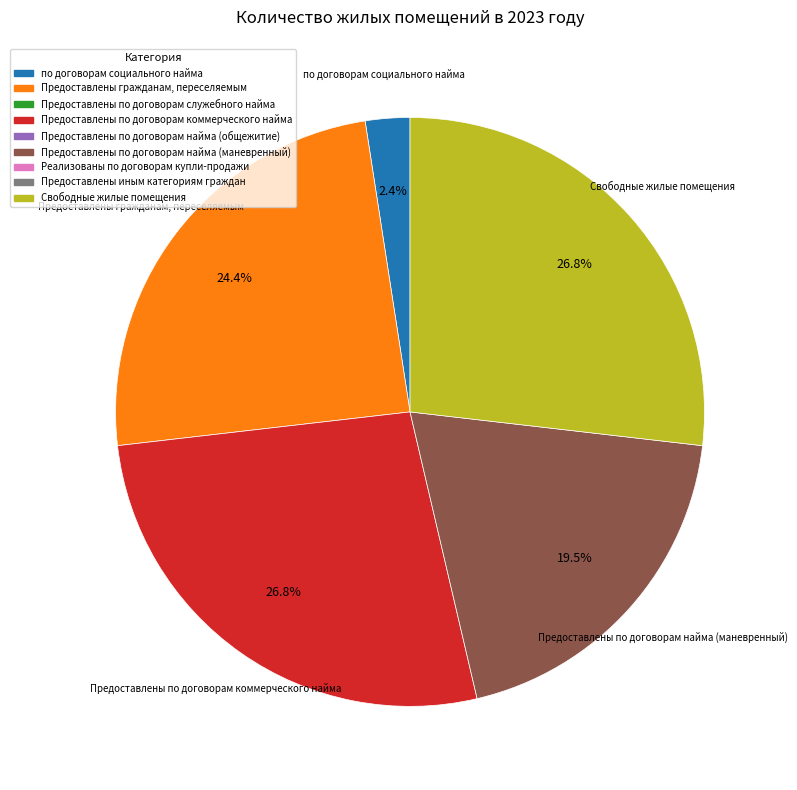

Do Предоставлены гражданам, переселяемым and Свободные жилые помещения together represent more than half of the pie?

Yes